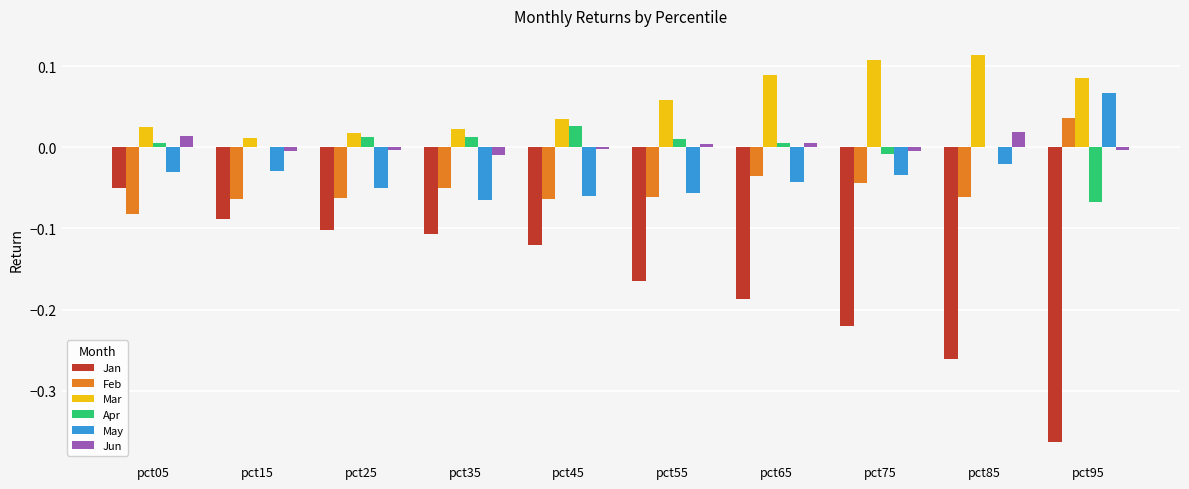

At which label does Feb reach its peak?

pct95